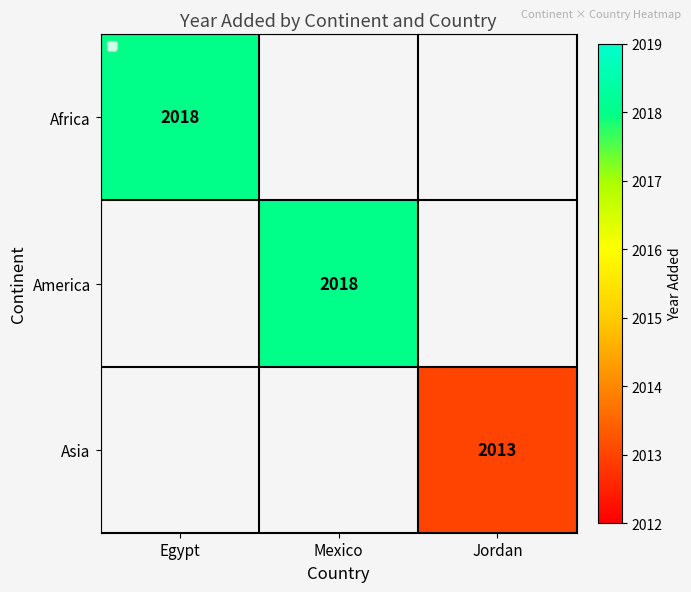

The America series shows 1033 at Mexico. True or false?

False